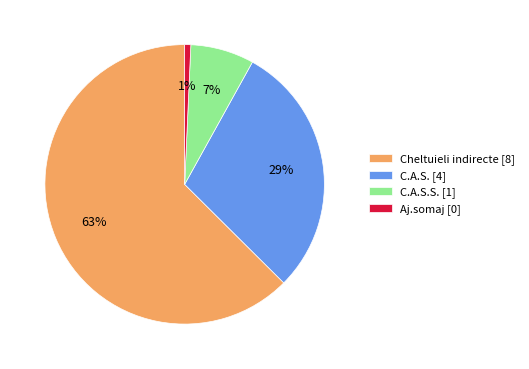

Between C.A.S. [4] and C.A.S.S. [1], which is larger?

C.A.S. [4]